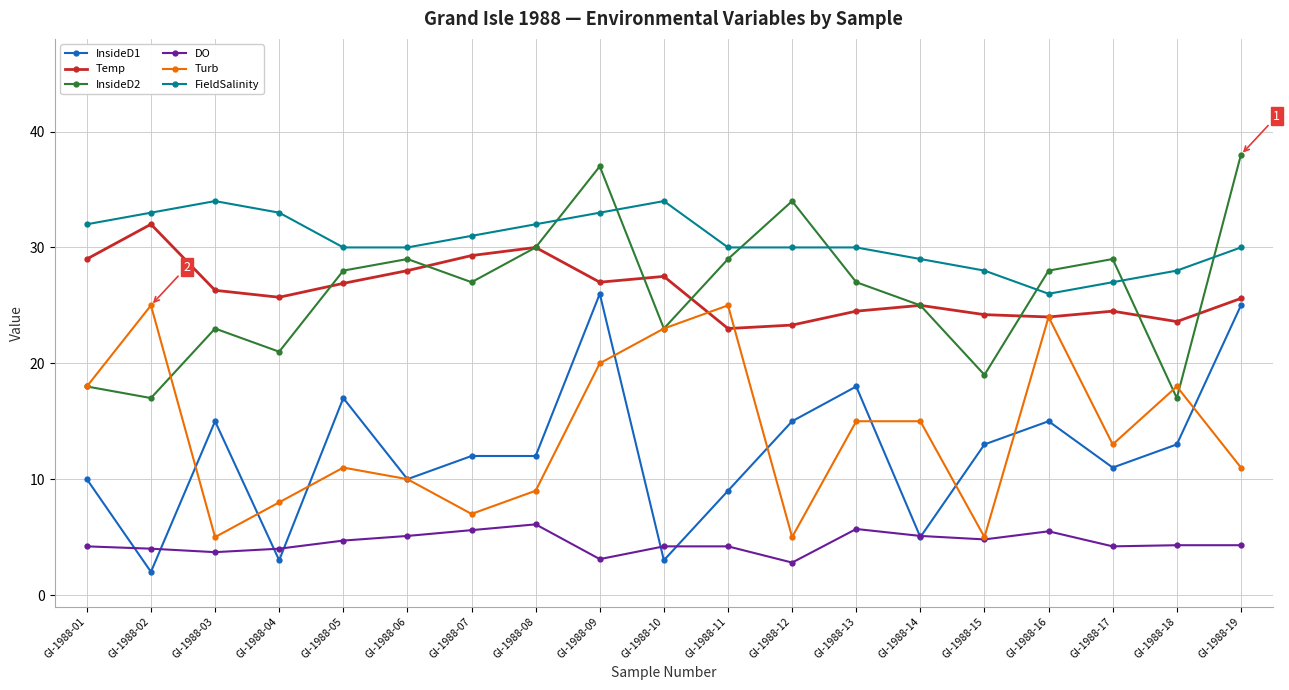

What is the value of the DO point at the 4th from the left?

4.0